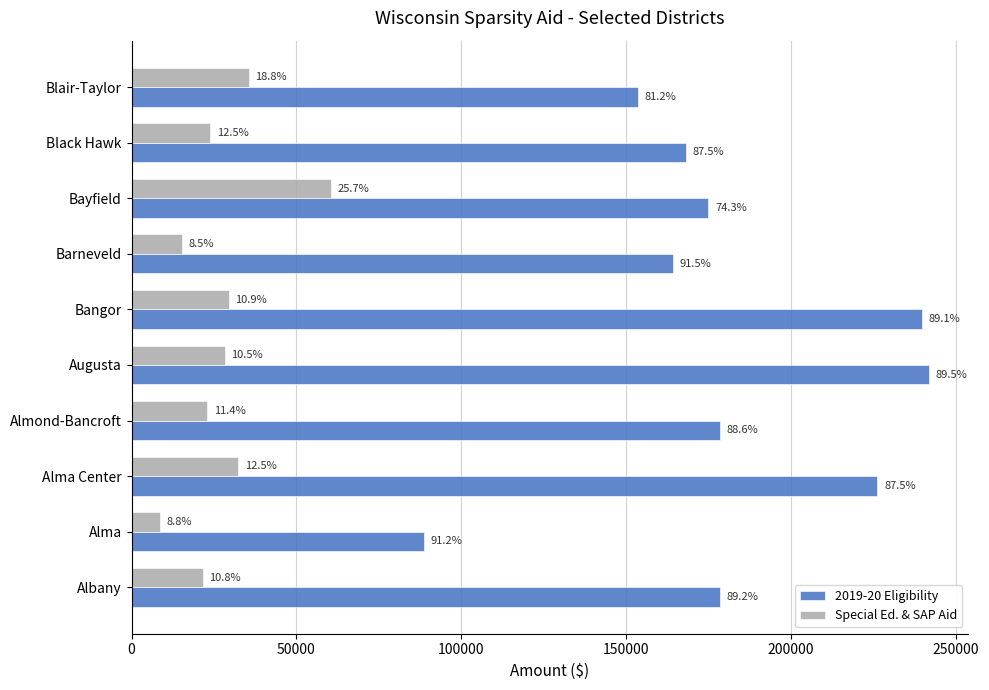

Rank the series by their average value, from lowest to highest.

Special Ed. & SAP Aid, 2019-20 Eligibility